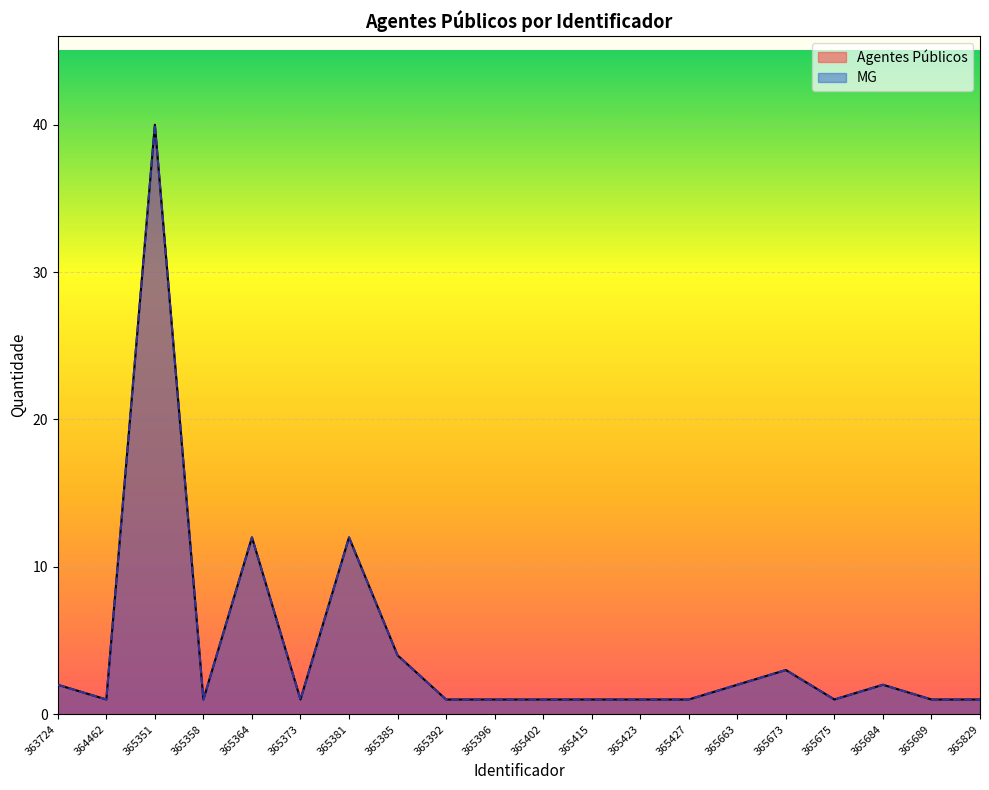

What is the total value across all series at 365689?

2